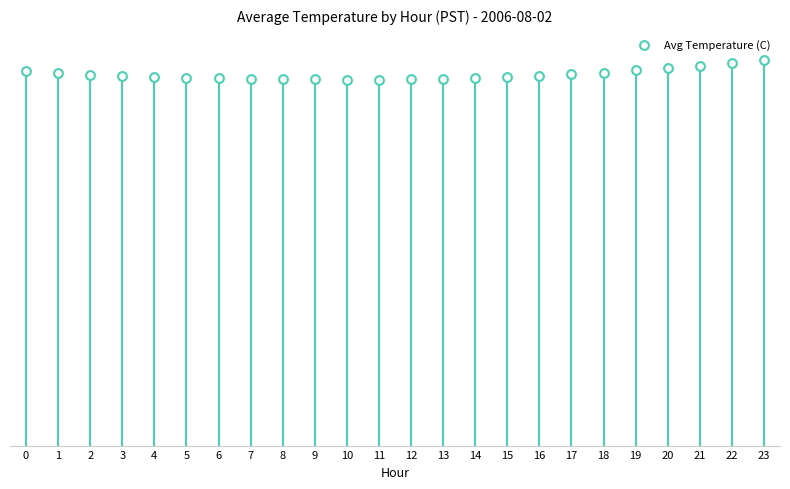

What is the ratio of the value at 17 to the value at 11?

1.0